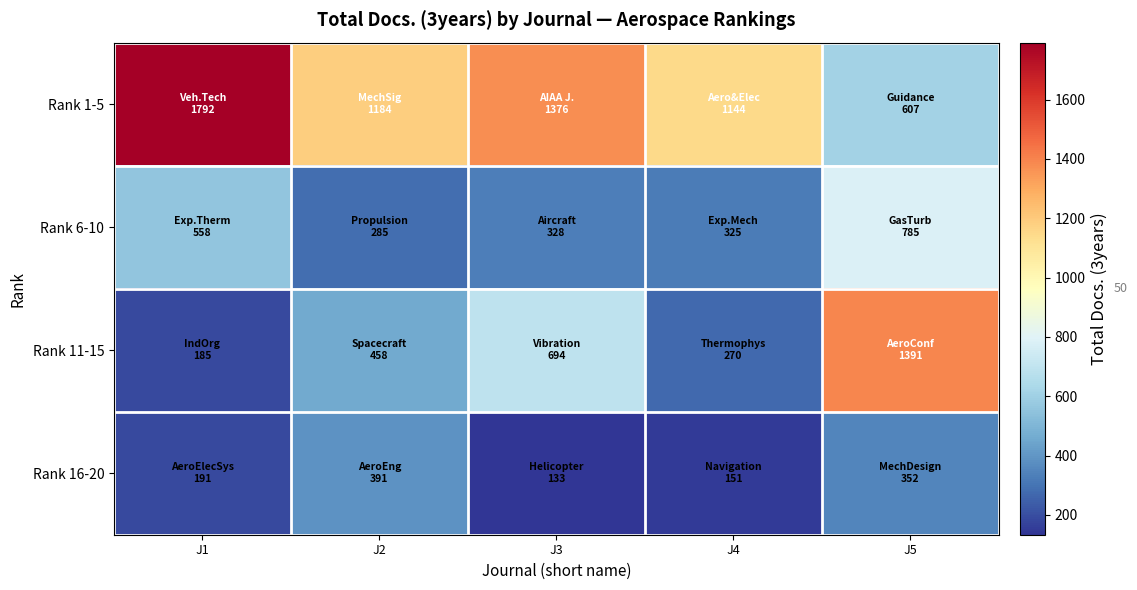

Reading right to left, extract all data points from this chart.

Rank 1-5: J5=607	J4=1144	J3=1376	J2=1184	J1=1792
Rank 6-10: J5=785	J4=325	J3=328	J2=285	J1=558
Rank 11-15: J5=1391	J4=270	J3=694	J2=458	J1=185
Rank 16-20: J5=352	J4=151	J3=133	J2=391	J1=191